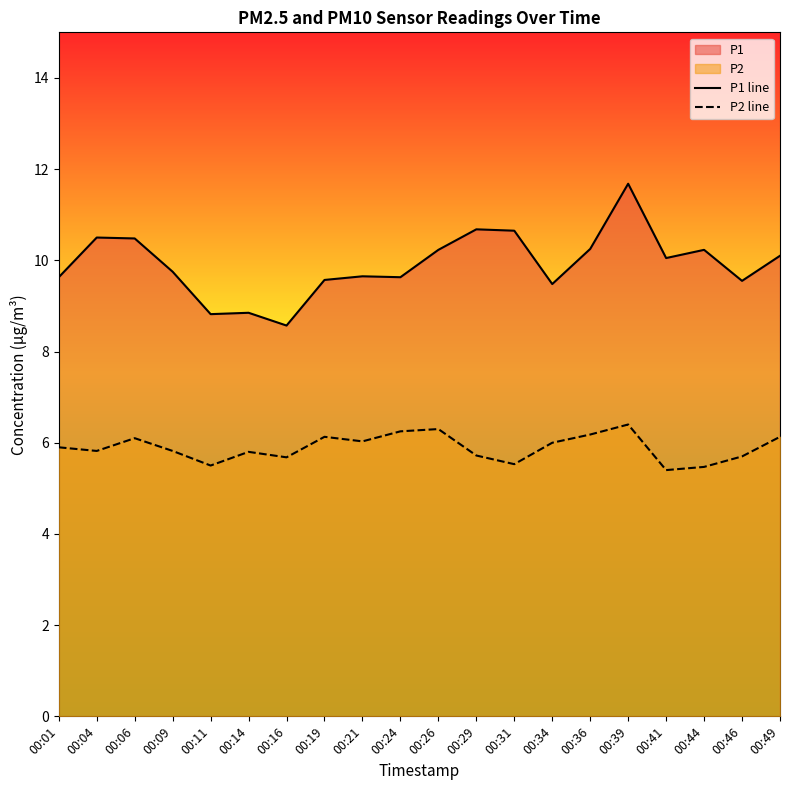

True or false: P2 line and P1 line intersect in this chart.

False